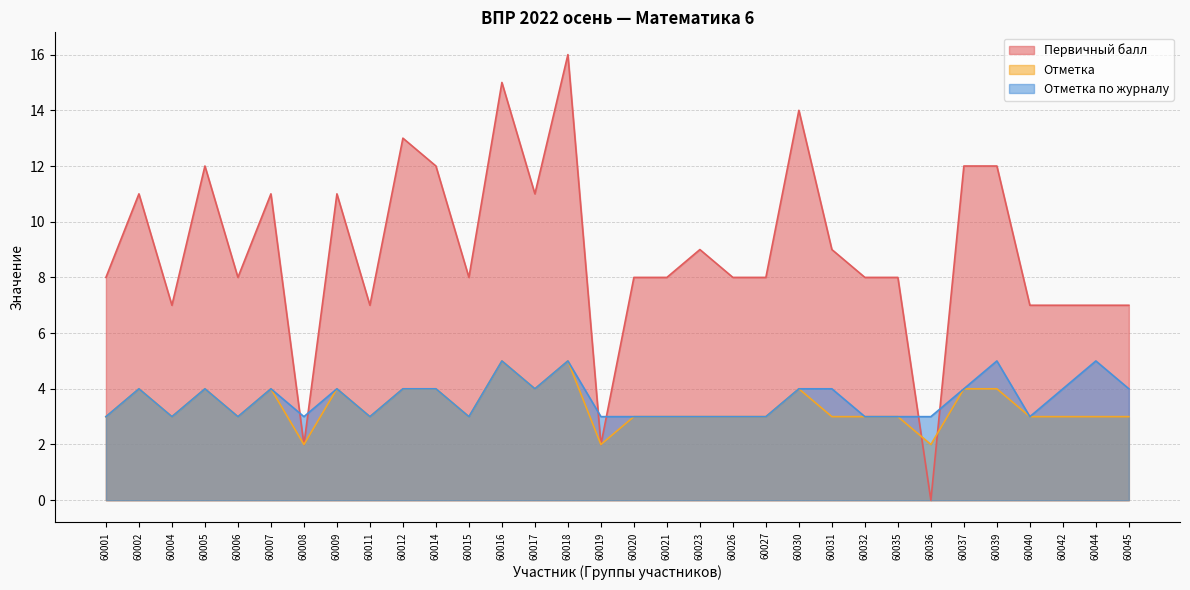

What is the average value of the Отметка по журналу series?

4